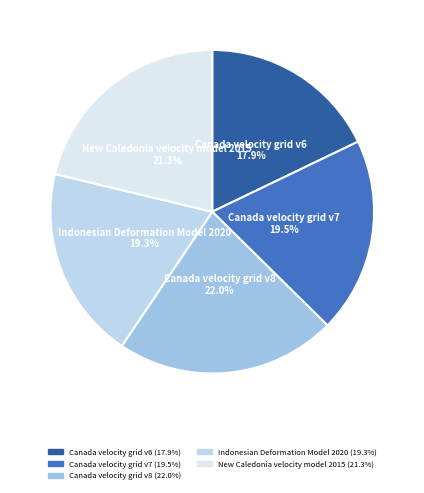

Which category has the biggest portion of the pie?

Canada velocity grid v8